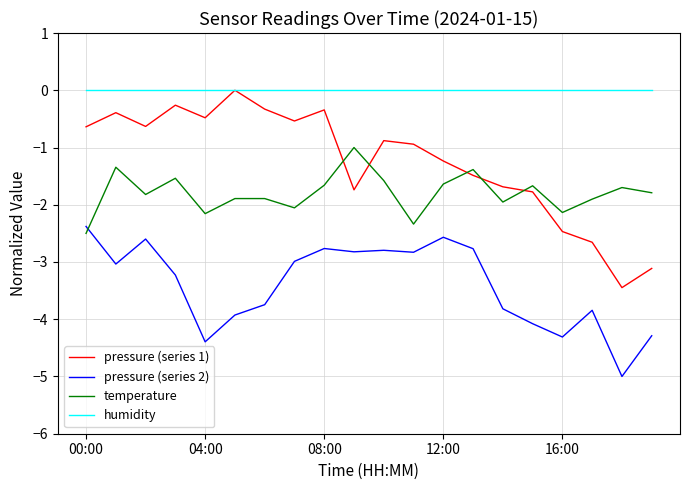

Rank the series by their average value, from highest to lowest.

humidity, pressure (series 1), temperature, pressure (series 2)